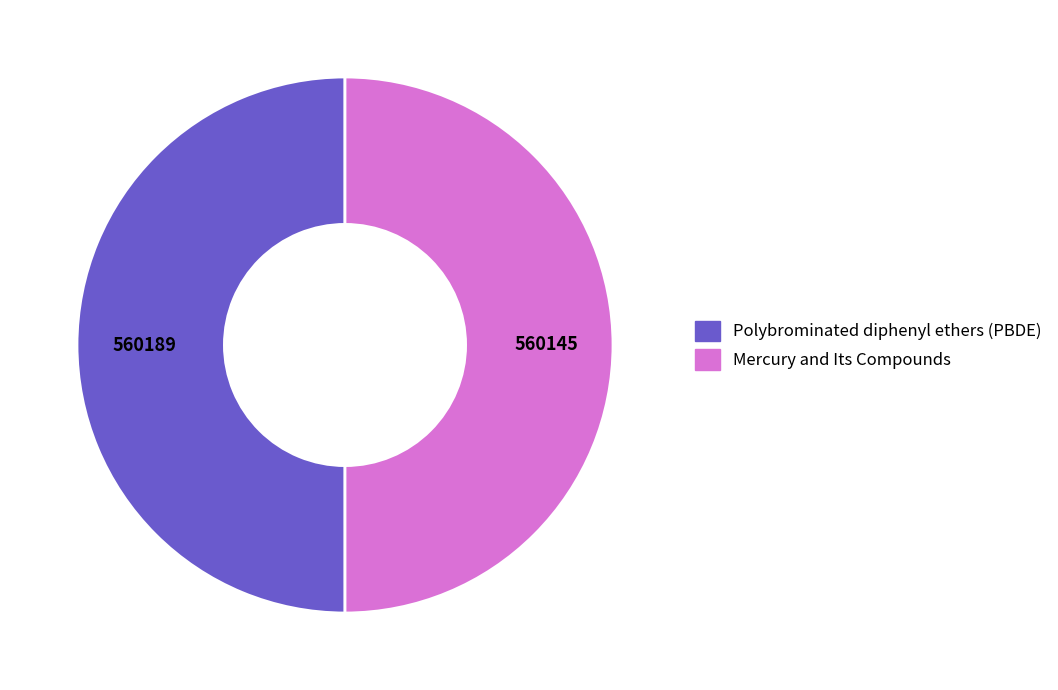

Approximately how many times larger is the value at Mercury and Its Compounds compared to Polybrominated diphenyl ethers (PBDE)?

1.0